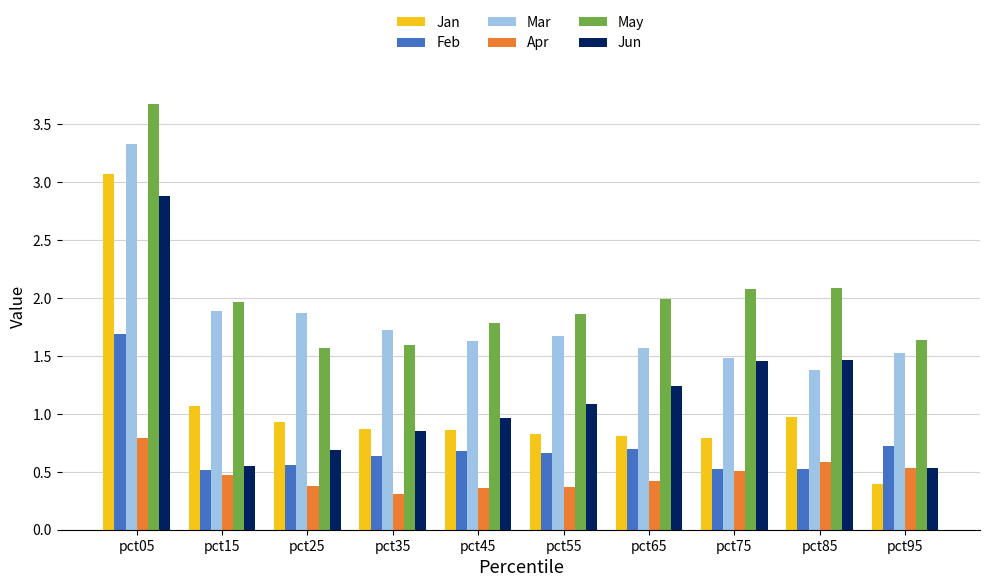

Is it true that Feb equals 1.7 at pct05?

True